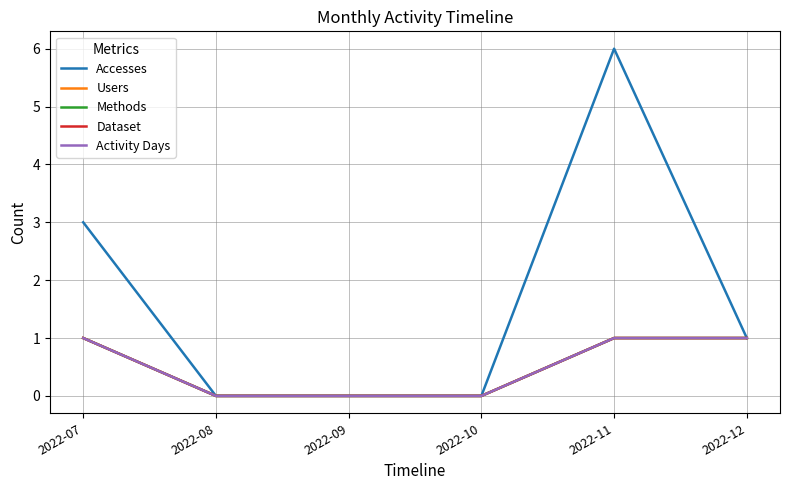

True or false: Activity Days and Users intersect in this chart.

False